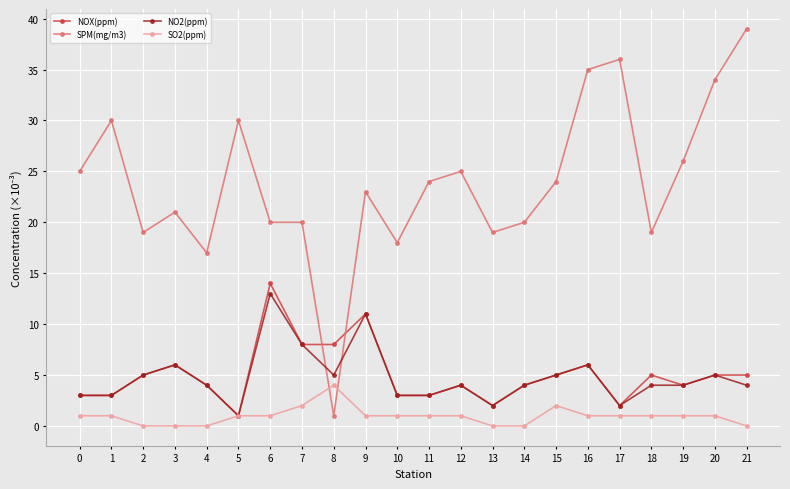

True or false: NO2(ppm) has more than 0 points higher than both neighbors.

True